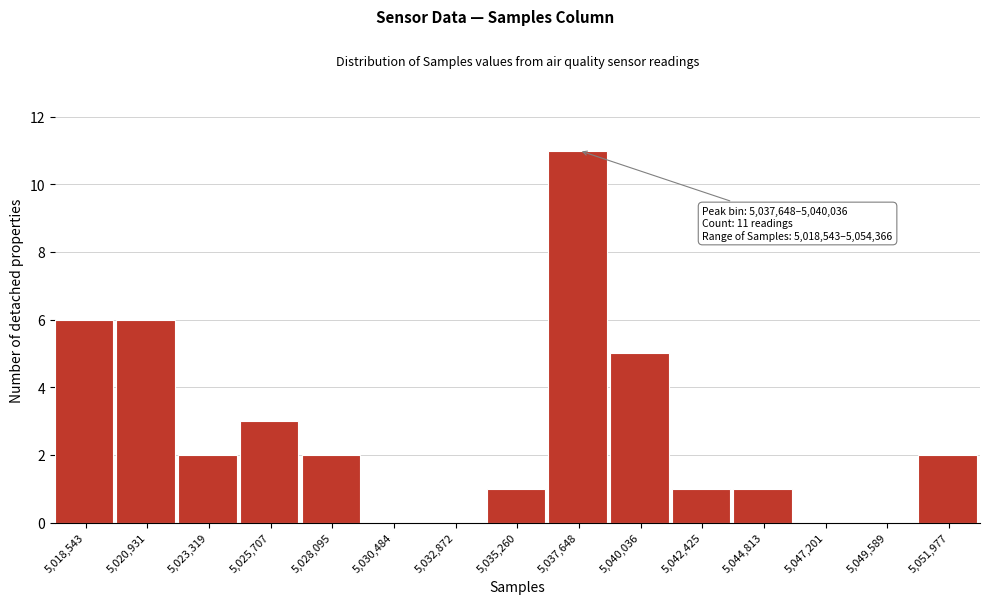

What is the greatest value displayed?

11